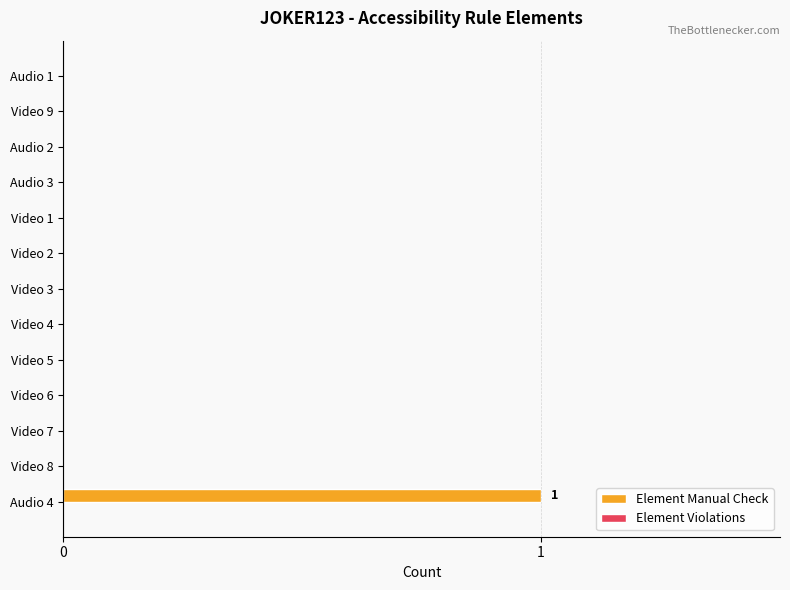

The value at Video 8 is 0. True or false?

True